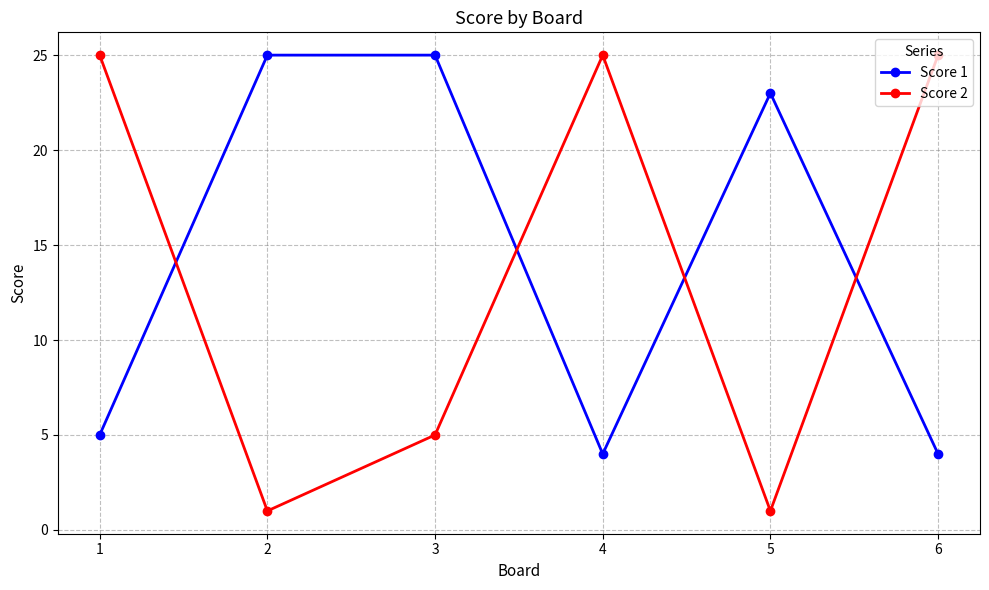

Does the chart display data point markers on the line(s)?

Yes